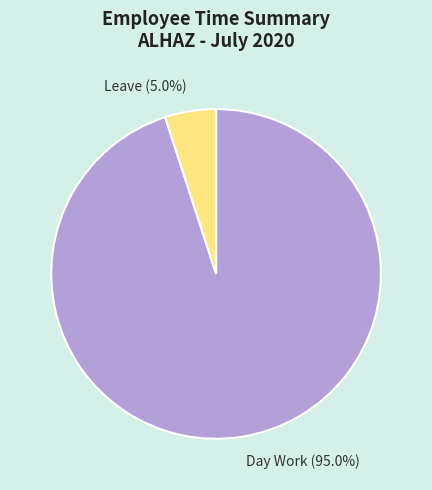

To the nearest percent, what is the average slice percentage?

50%